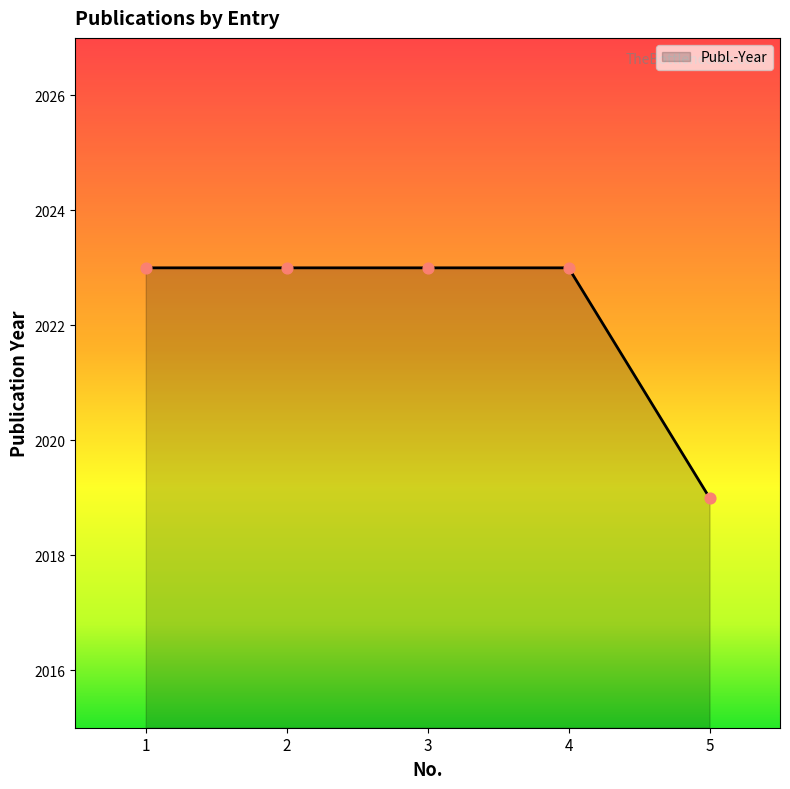

Approximately how many times larger is the value at 4 compared to 2?

1.0